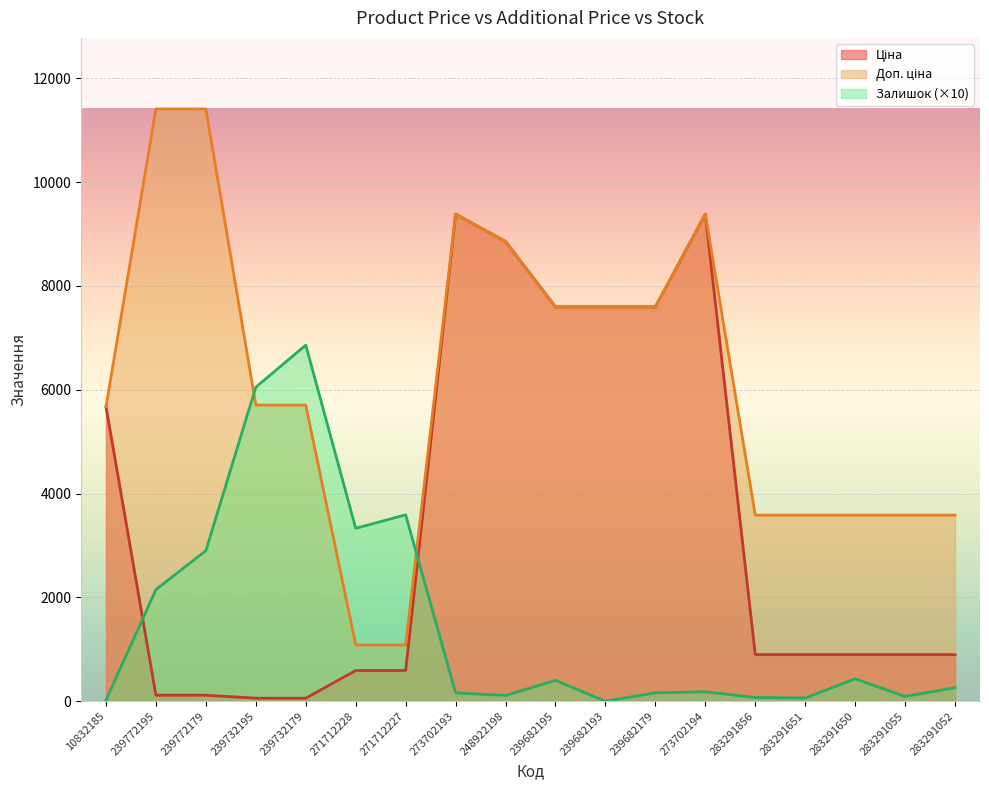

What is the maximum value shown in the chart?

11410.0